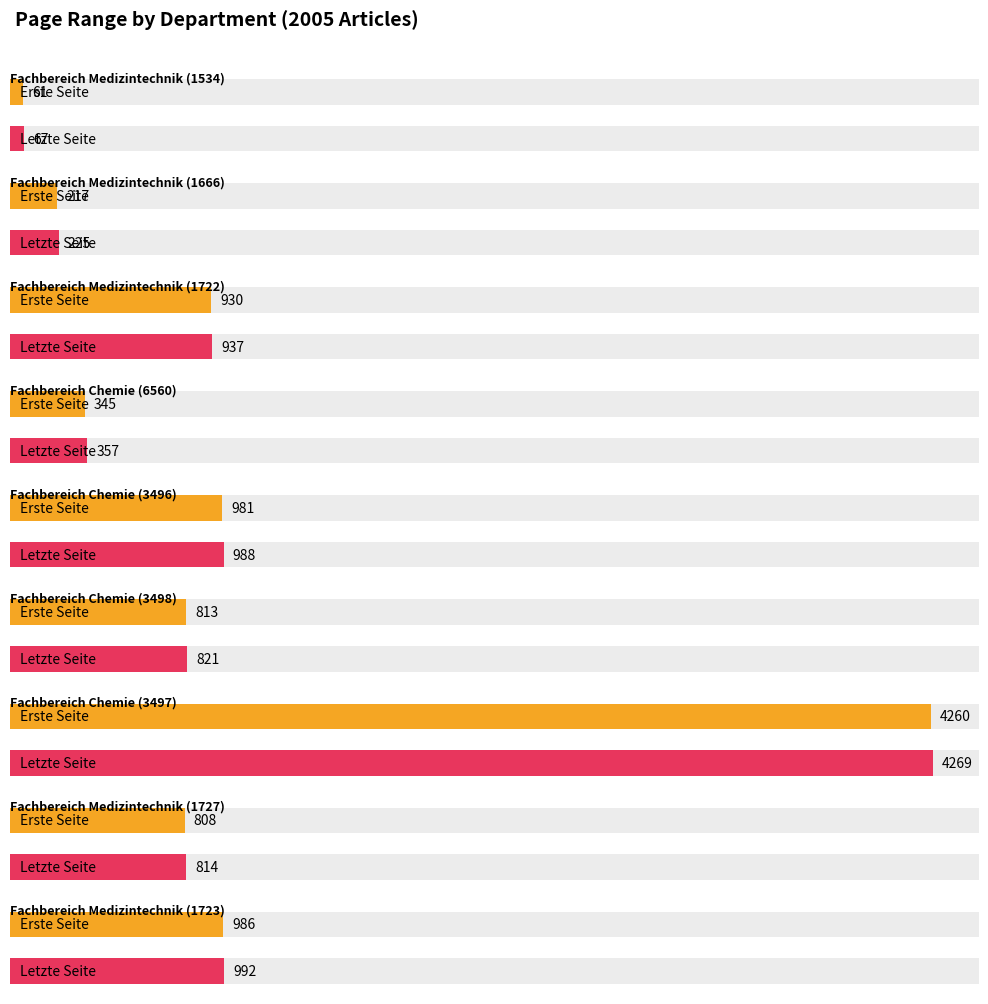

True or false: Erste Seite has a value of 477 at Fachbereich Chemie (3498).

False